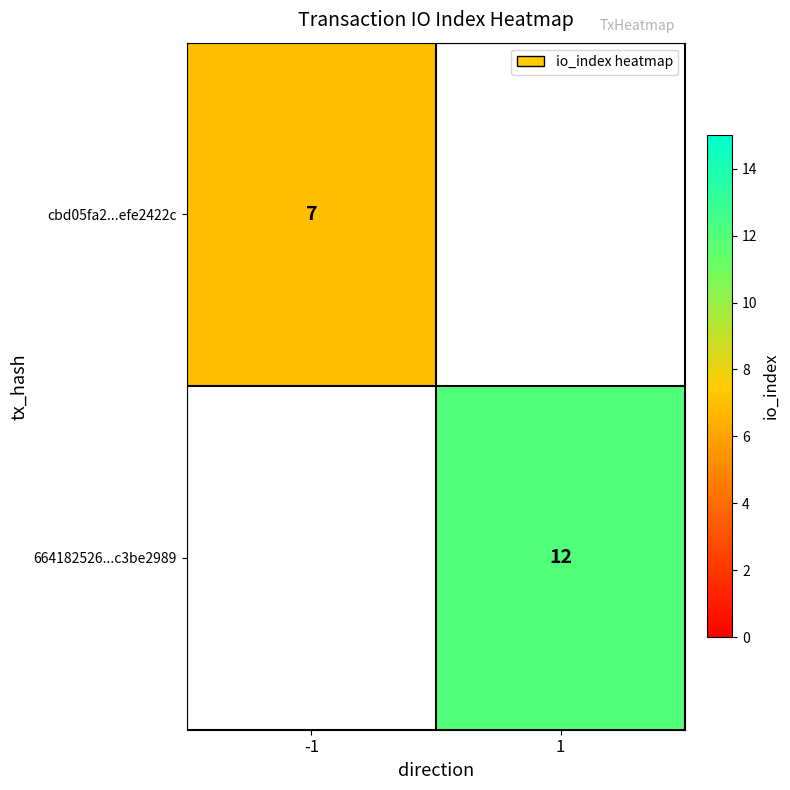

True or false: 664182526...c3be2989 has a value of 7 at 1.

False